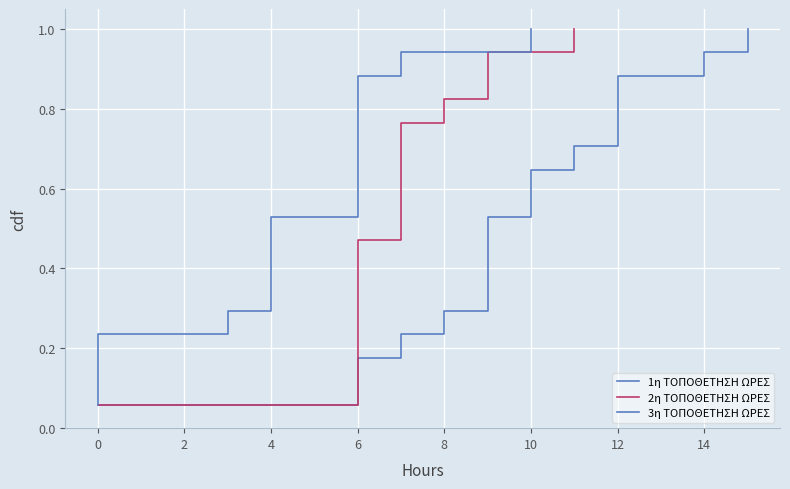

What is the value of the 1η ΤΟΠΟΘΕΤΗΣΗ ΩΡΕΣ point at the 12th from the left?

0.7